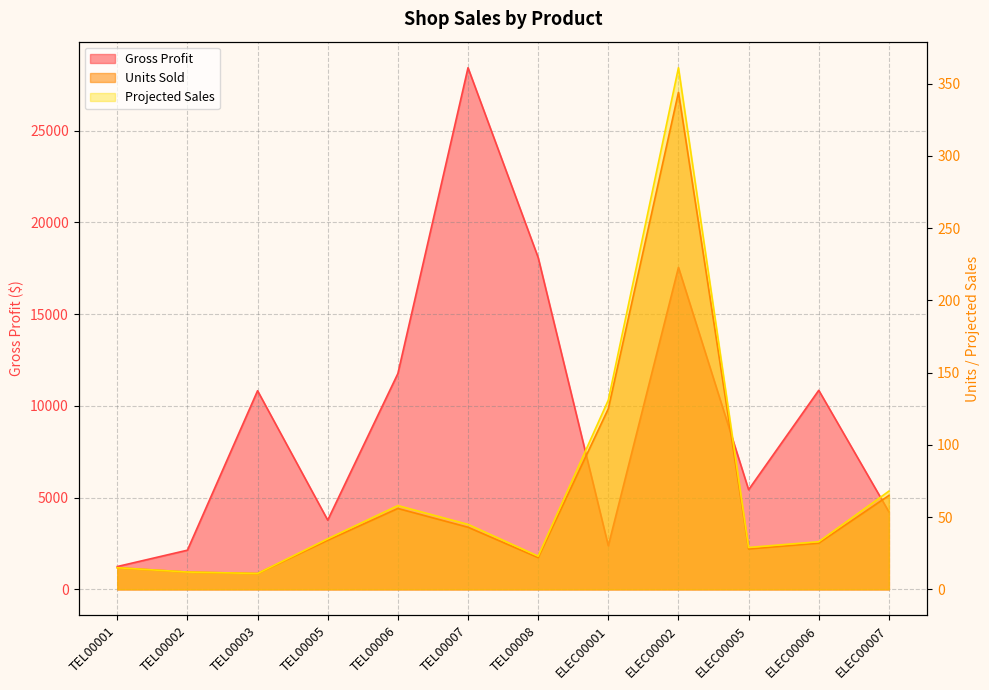

What is the minimum value for Projected Sales?

11